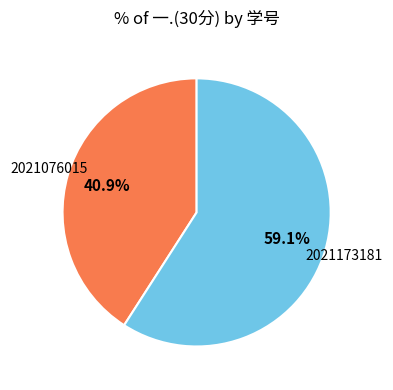

Count the number of slices in the pie.

2